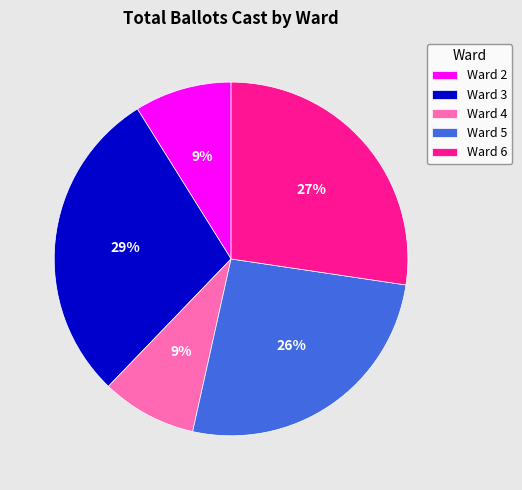

How many segments does this pie chart have?

5